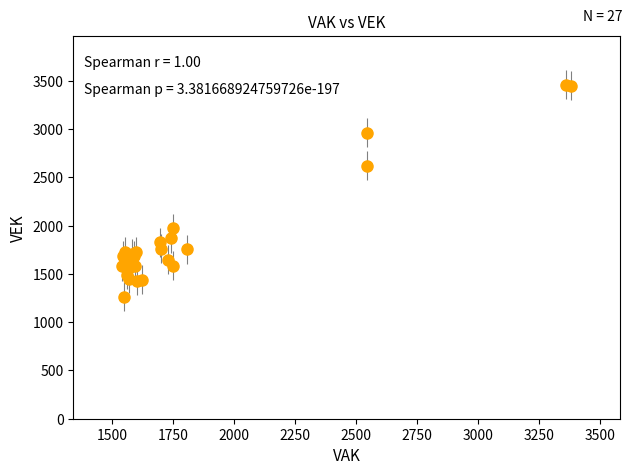

What Y value in the scatter plot is closest to 2362?

2619.2